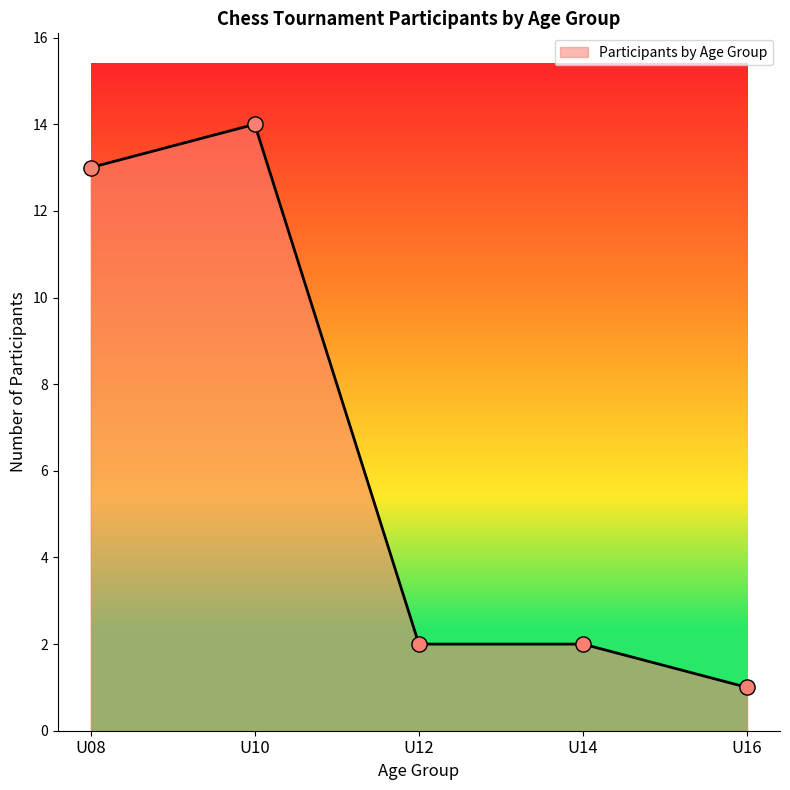

What is the minimum value for Participants by Age Group?

1.0